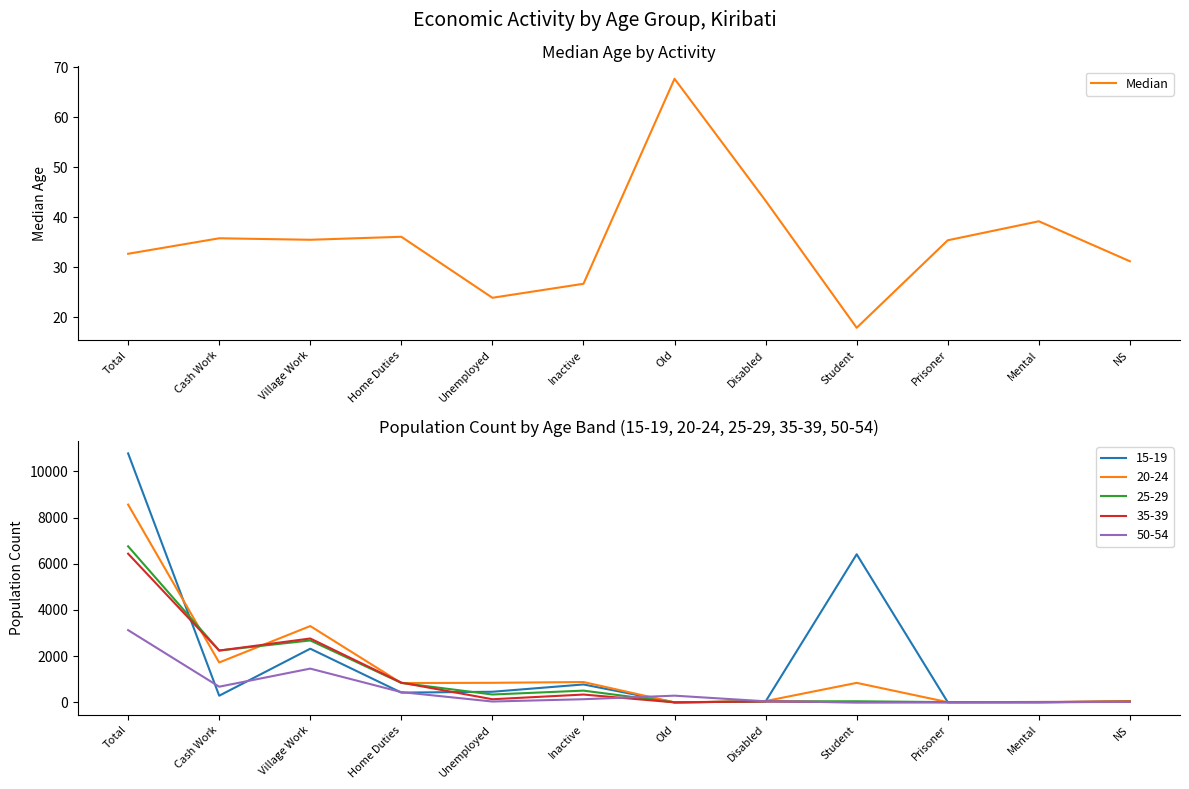

Is it true that the value at Old is 28.7?

False